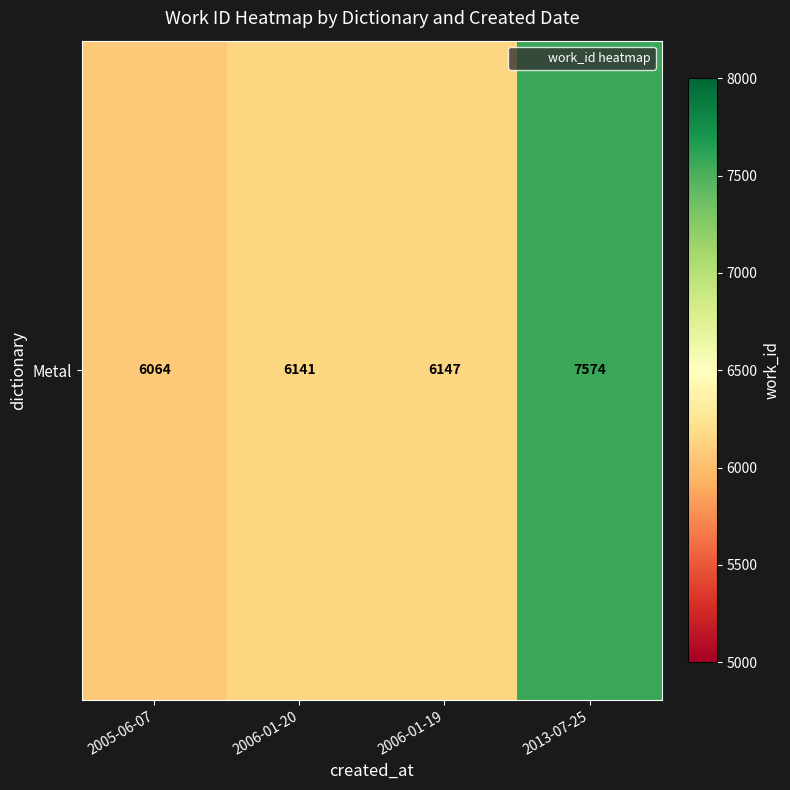

What is the smallest value displayed?

6064